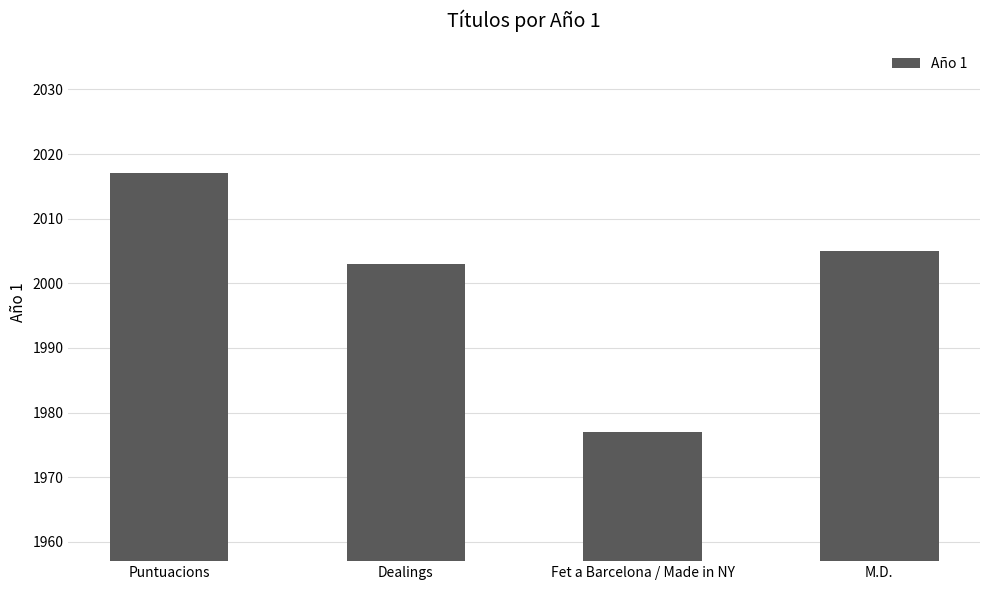

What is the label of the 4th bar from the left?

M.D.